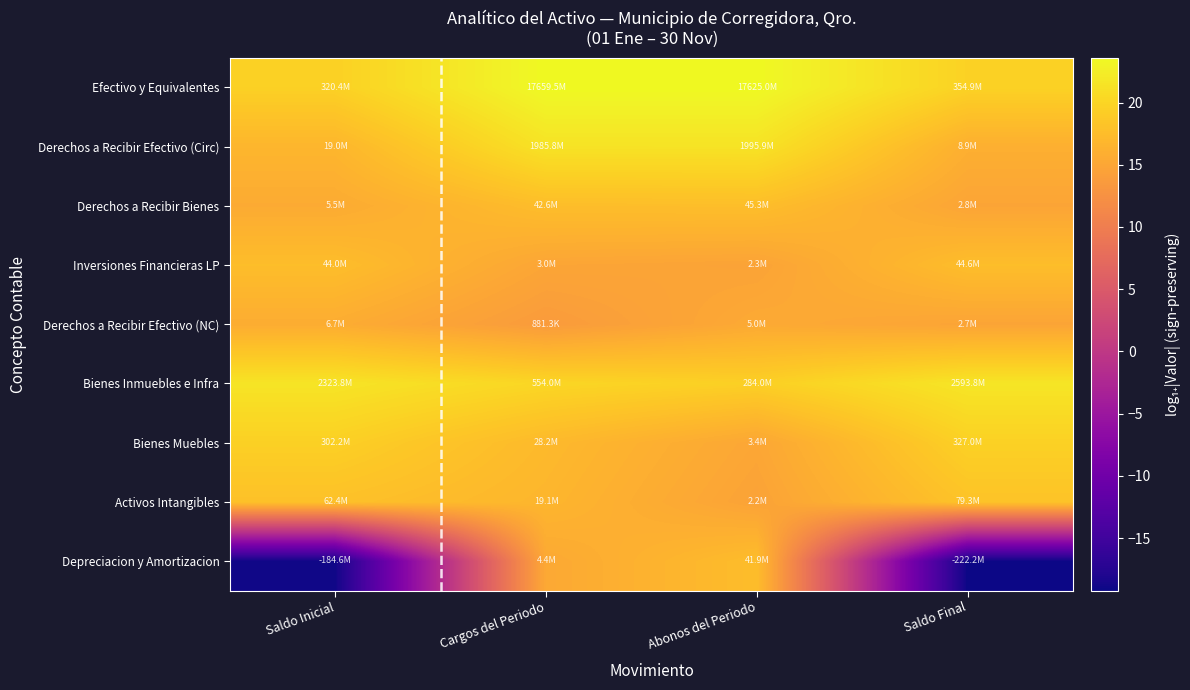

Reading left to right, list all the values displayed in this chart.

Efectivo y Equivalentes: Saldo Inicial=19.6	Cargos del Periodo=23.6	Abonos del Periodo=23.6	Saldo Final=19.7
Derechos a Recibir Efectivo (Circ): Saldo Inicial=16.8	Cargos del Periodo=21.4	Abonos del Periodo=21.4	Saldo Final=16.0
Derechos a Recibir Bienes: Saldo Inicial=15.5	Cargos del Periodo=17.6	Abonos del Periodo=17.6	Saldo Final=14.8
Inversiones Financieras LP: Saldo Inicial=17.6	Cargos del Periodo=14.9	Abonos del Periodo=14.7	Saldo Final=17.6
Derechos a Recibir Efectivo (NC): Saldo Inicial=15.7	Cargos del Periodo=13.7	Abonos del Periodo=15.4	Saldo Final=14.8
Bienes Inmuebles e Infra: Saldo Inicial=21.6	Cargos del Periodo=20.1	Abonos del Periodo=19.5	Saldo Final=21.7
Bienes Muebles: Saldo Inicial=19.5	Cargos del Periodo=17.2	Abonos del Periodo=15.0	Saldo Final=19.6
Activos Intangibles: Saldo Inicial=17.9	Cargos del Periodo=16.8	Abonos del Periodo=14.6	Saldo Final=18.2
Depreciacion y Amortizacion: Saldo Inicial=-19.0	Cargos del Periodo=15.3	Abonos del Periodo=17.6	Saldo Final=-19.2